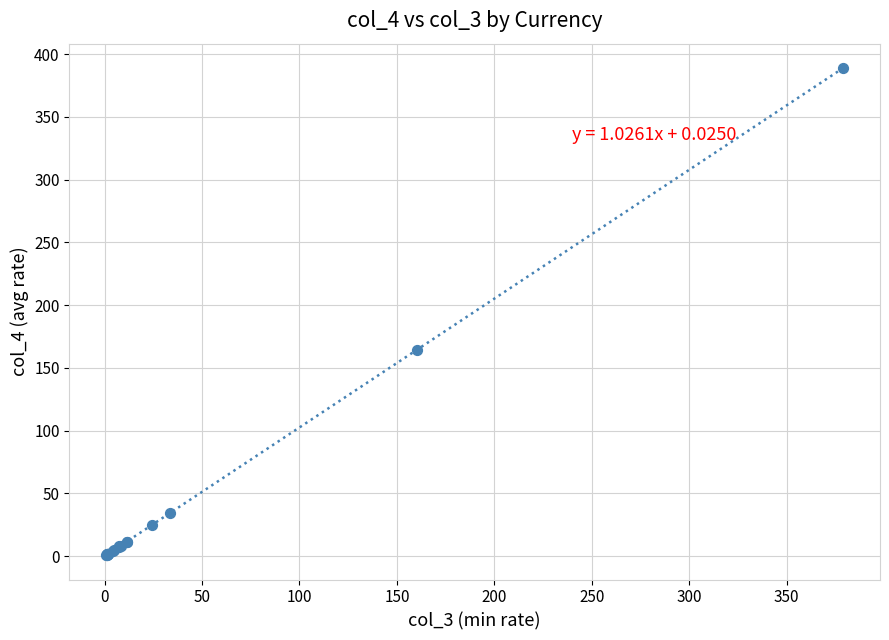

What Y value in the scatter plot is closest to 194?

164.6